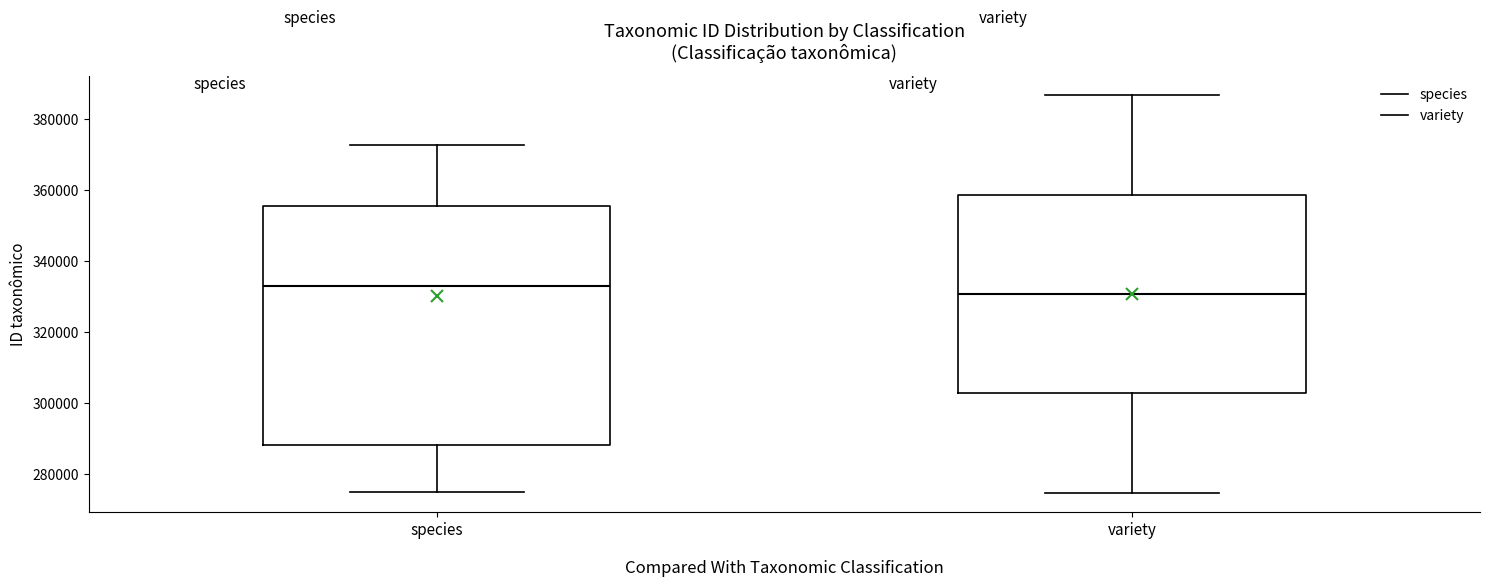

Reading left to right, read every box against the y-axis: the position of its median line, the range the box covers, and the ends of its whiskers. The values are not printed on the chart, so give them approximately, as read against the axis.

species: median 332000, box 288000 to 356000, whiskers 274000 to 372000
variety: median 330000, box 302000 to 358000, whiskers 274000 to 386000